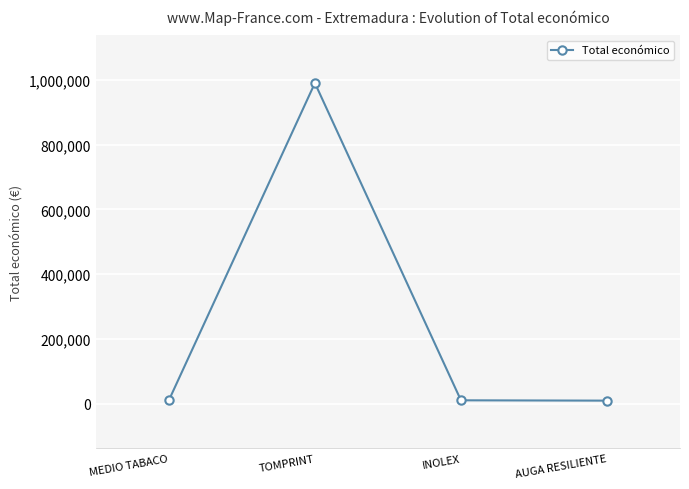

At which category does the chart reach its peak across all series?

TOMPRINT